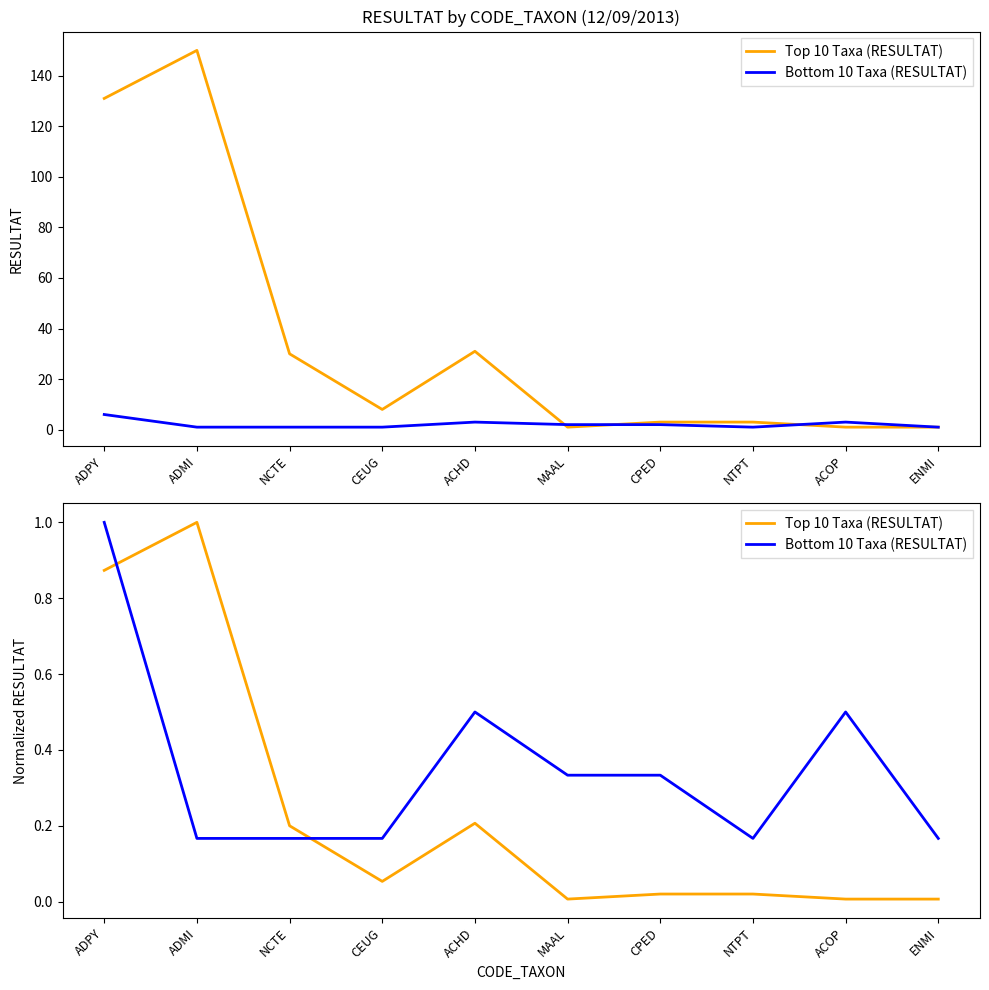

What is the lowest value of the Bottom 10 Taxa (RESULTAT) series?

0.2